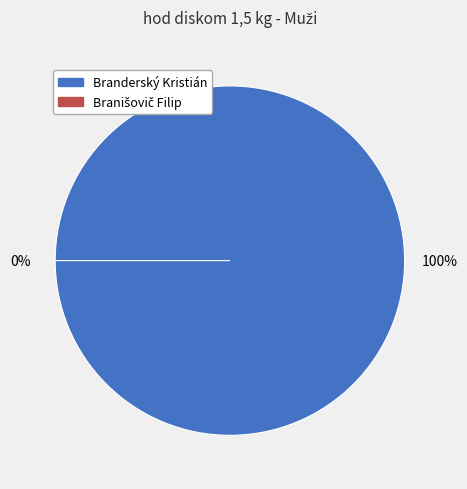

Is the sum of Branišovič Filip and Branderský Kristián greater than half?

Yes